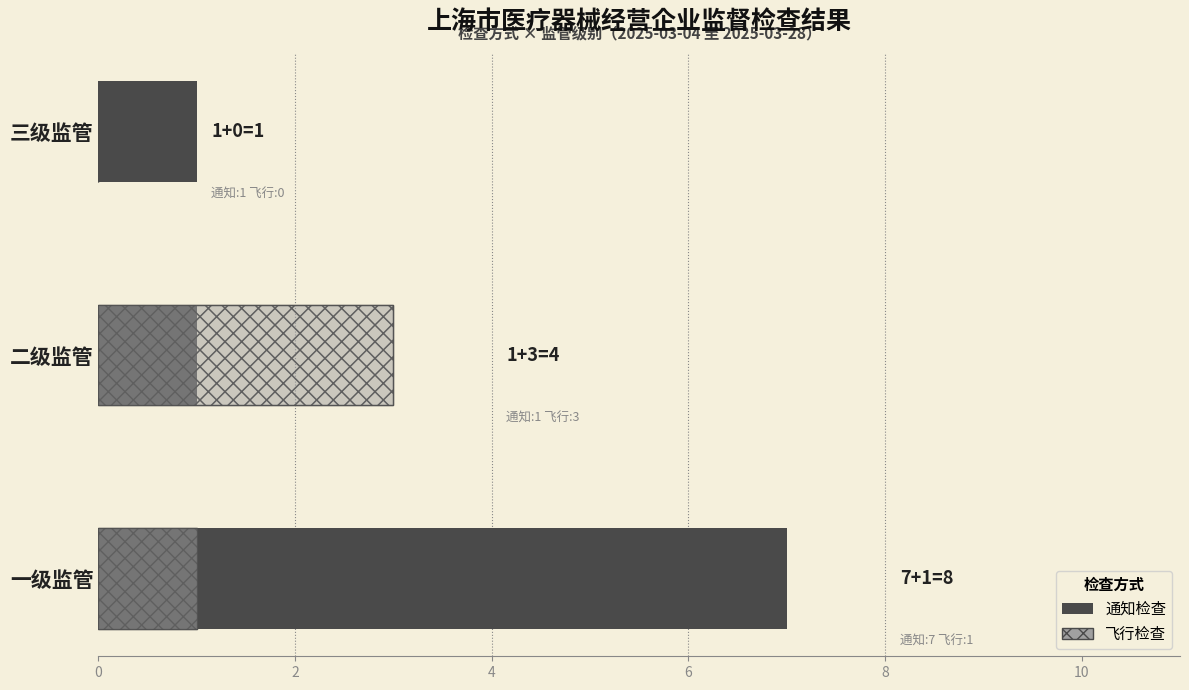

What is the value of the 通知检查 bar at the 1st from the left?

7